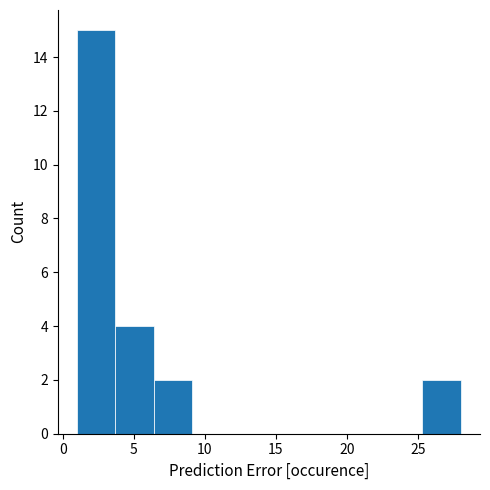

Reading left to right, transcribe this chart: for each bar, give the range it covers on the x-axis and its height. Neither the bar edges nor the heights are printed on the chart, so give them approximately, as read against the axes.

1.0 to 3.7: 15
3.7 to 6.4: 4
6.4 to 9.1: 2
9.1 to 11.8: 0
11.8 to 14.5: 0
14.5 to 17.2: 0
17.2 to 19.9: 0
19.9 to 22.6: 0
22.6 to 25.3: 0
25.3 to 28.0: 2